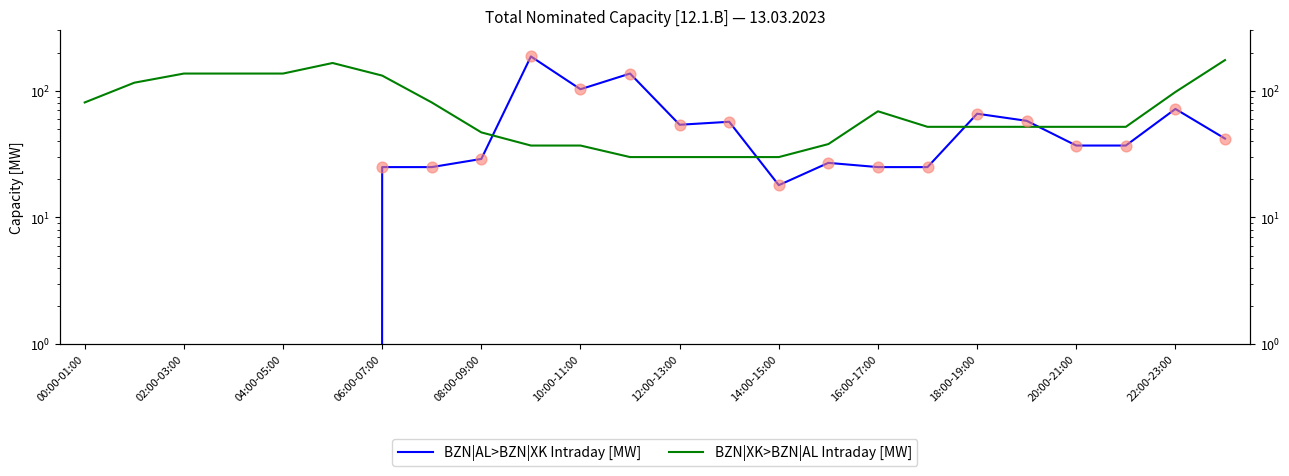

What are all the series names shown in the legend?

BZN|AL>BZN|XK Intraday [MW], BZN|XK>BZN|AL Intraday [MW]